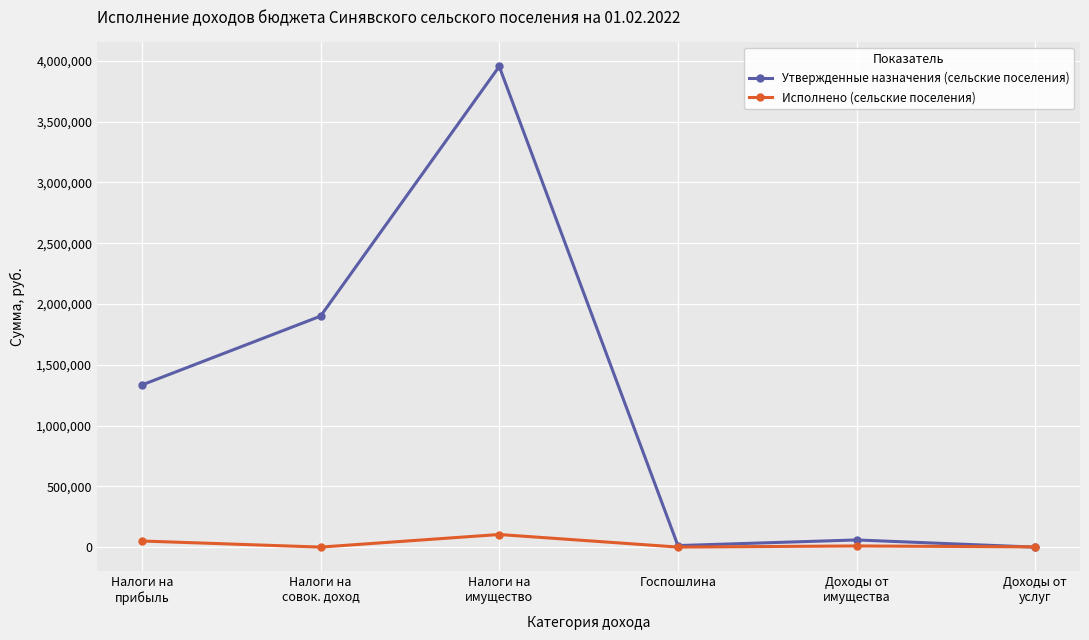

The Исполнено (сельские поселения) series shows 800.0 at Госпошлина. True or false?

True